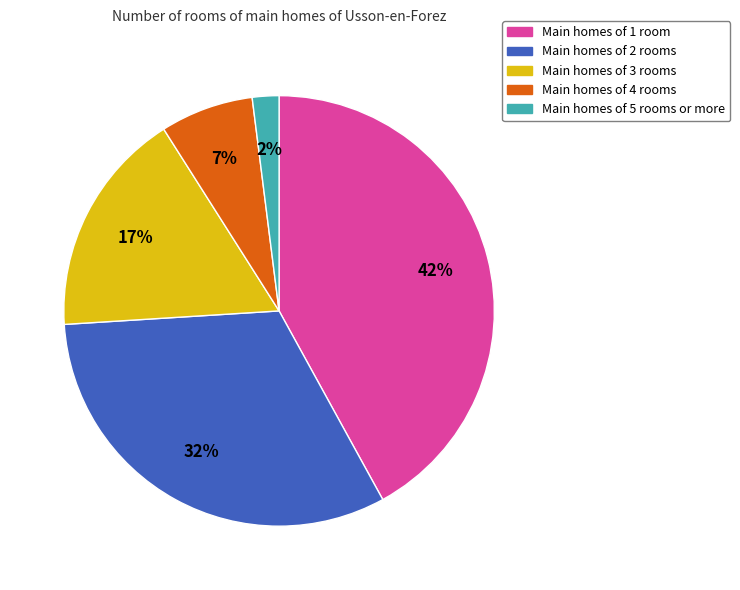

Is there a majority slice in this chart?

No